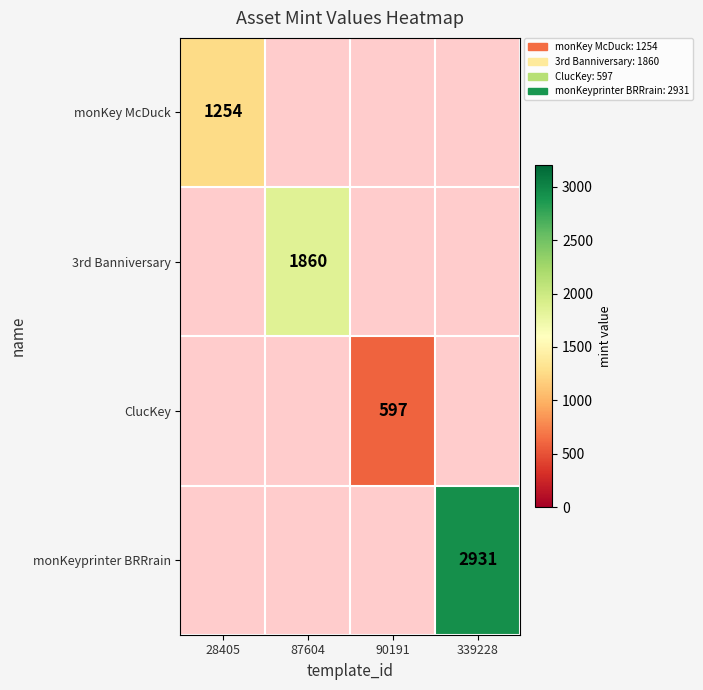

The value of monKeyprinter BRRrain at 339228 is 2931. True or false?

True